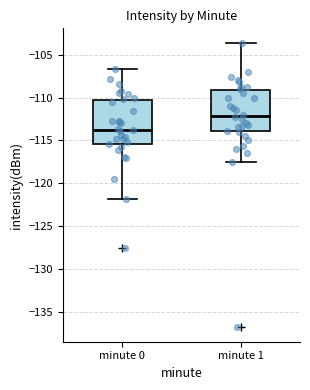

Where does the upper whisker of the box for minute 0 end on the y-axis? The values are not printed on the chart, so give them approximately, as read against the axis.

-106.5